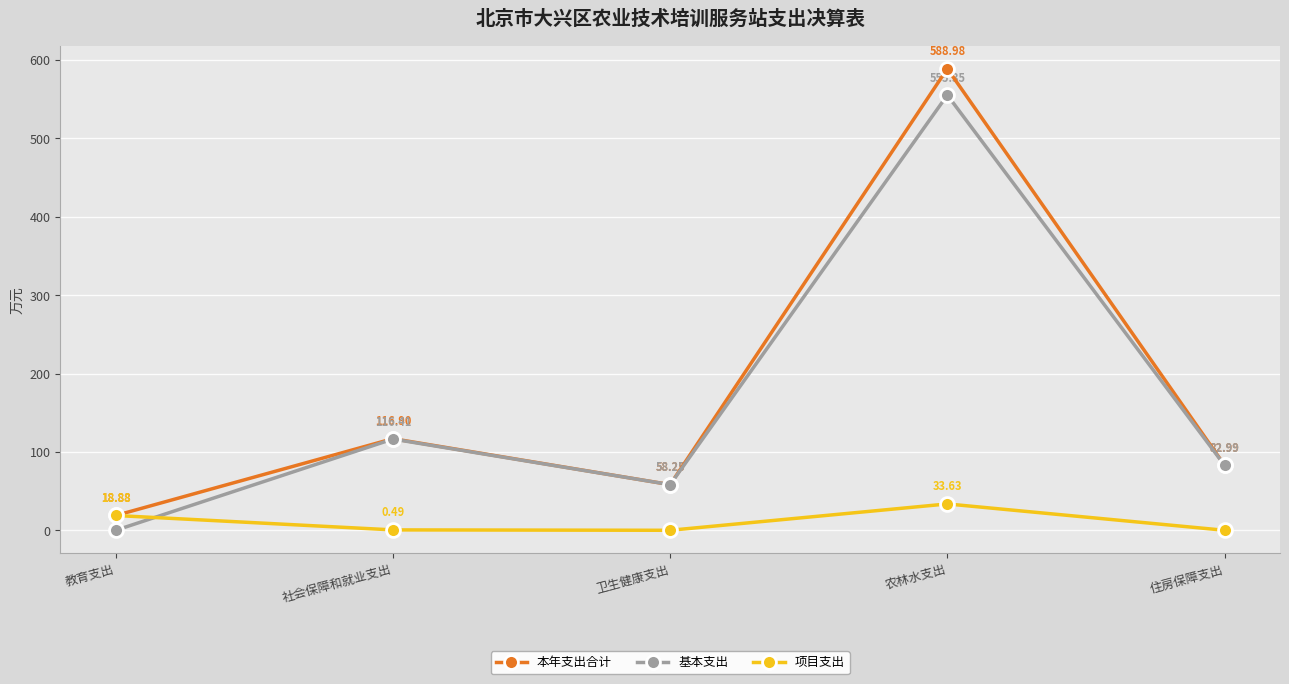

Rank the series at 社会保障和就业支出 from lowest to highest value.

项目支出, 基本支出, 本年支出合计